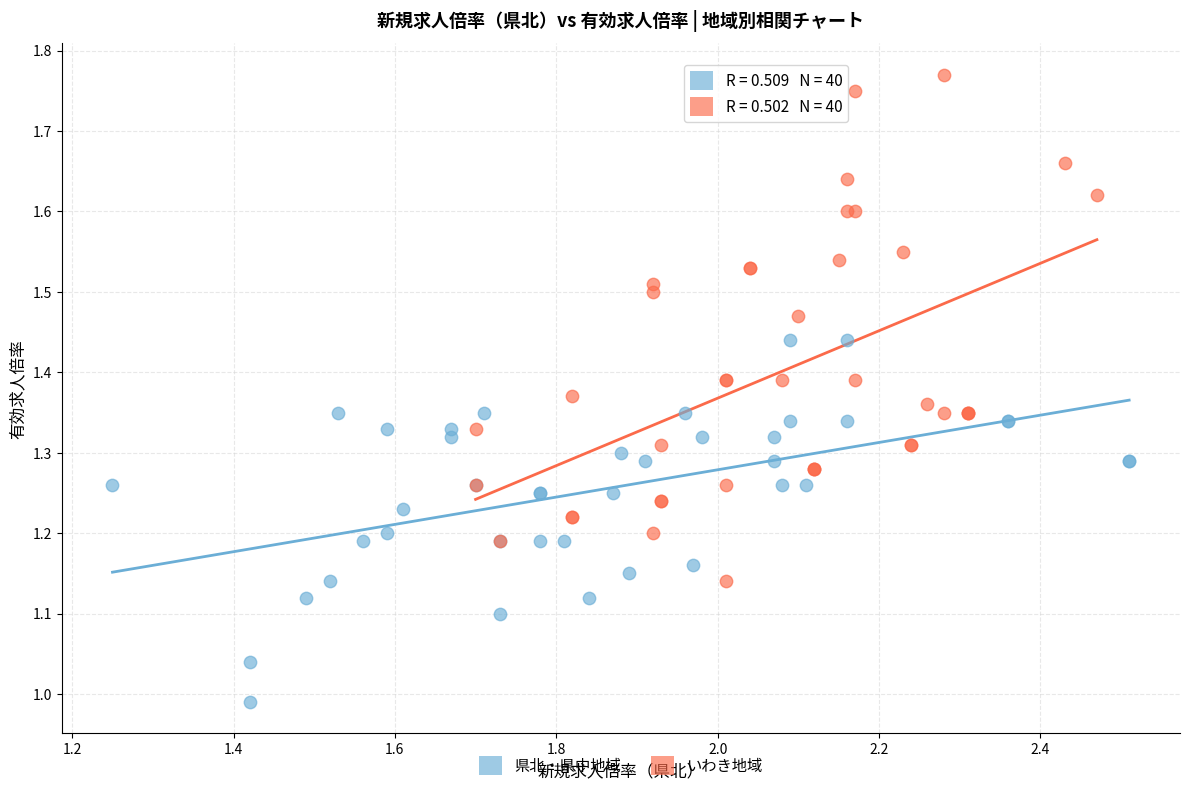

Which series has the largest Y range (max minus min)?

いわき地域